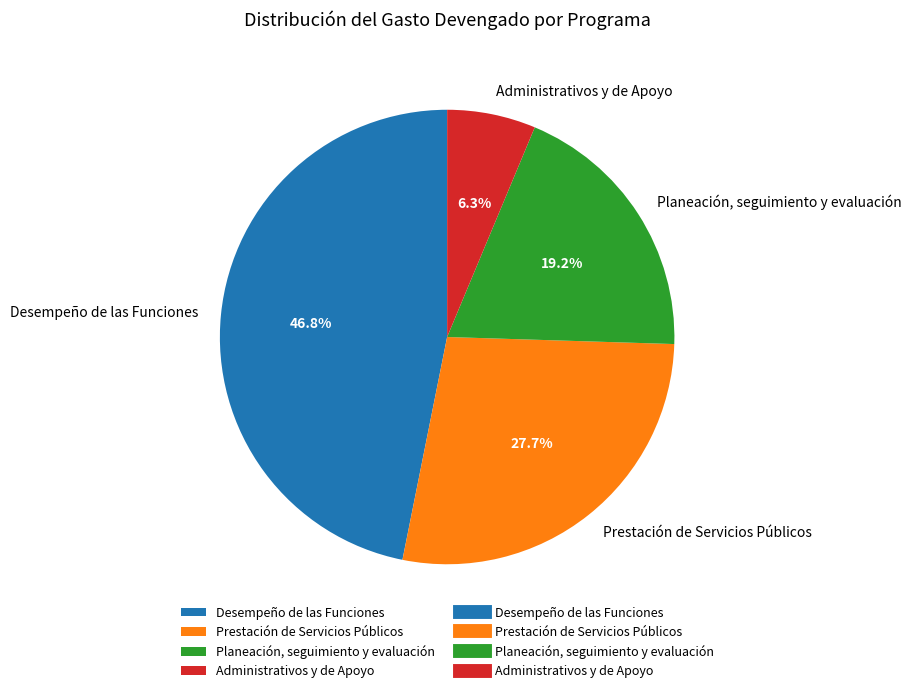

How many slices are in this pie chart?

4